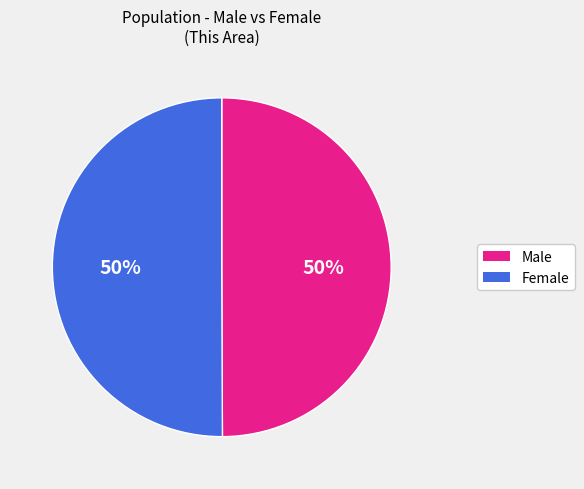

Combined, do Male and Female account for over 50%?

Yes